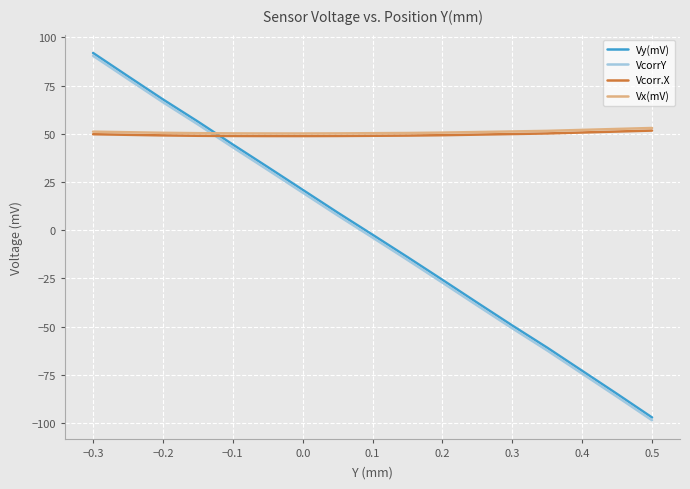

How many categories are shown in the chart?

17